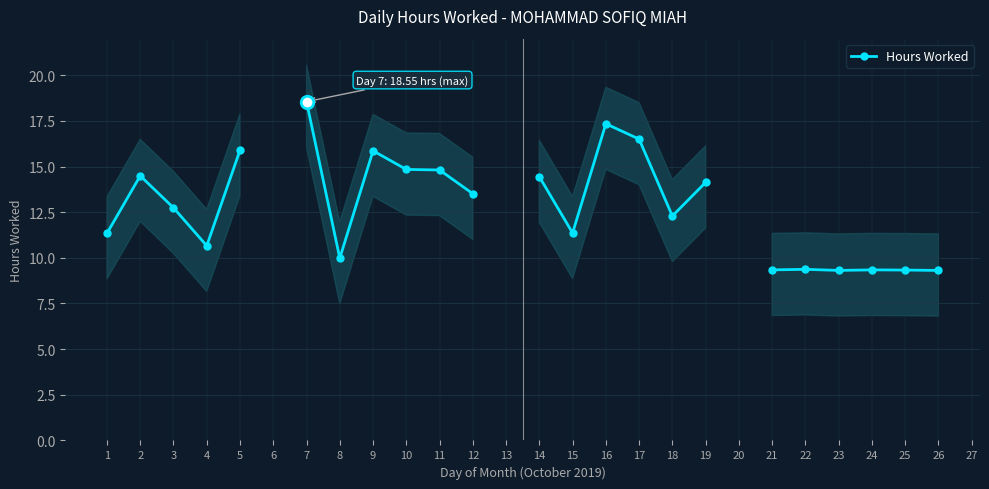

Between 22 and 26, which is larger?

22